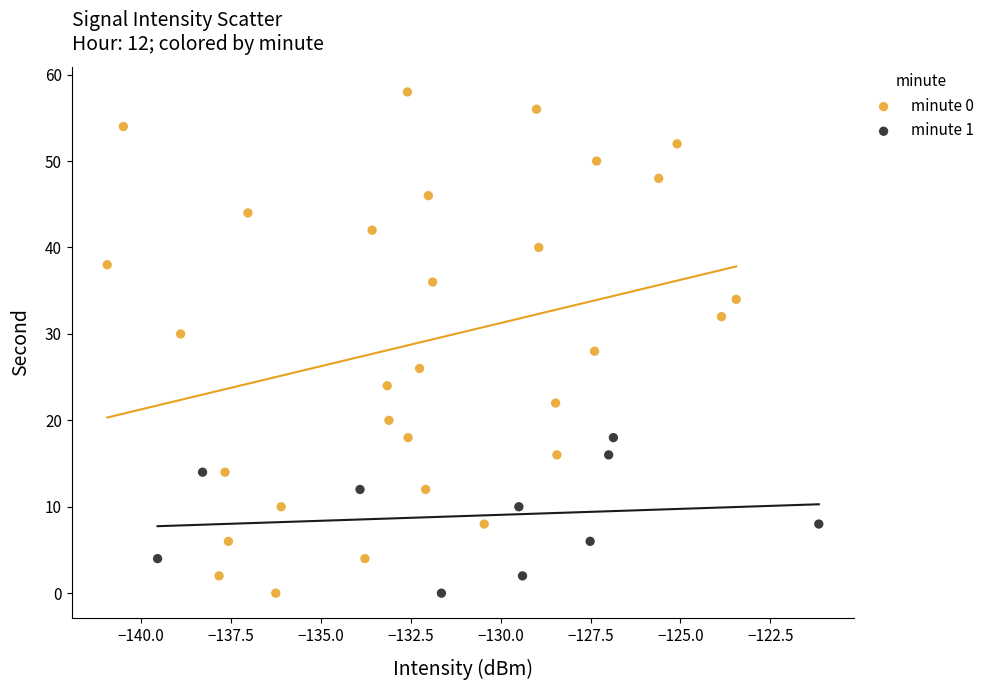

Which series reaches the maximum Y coordinate?

minute 0